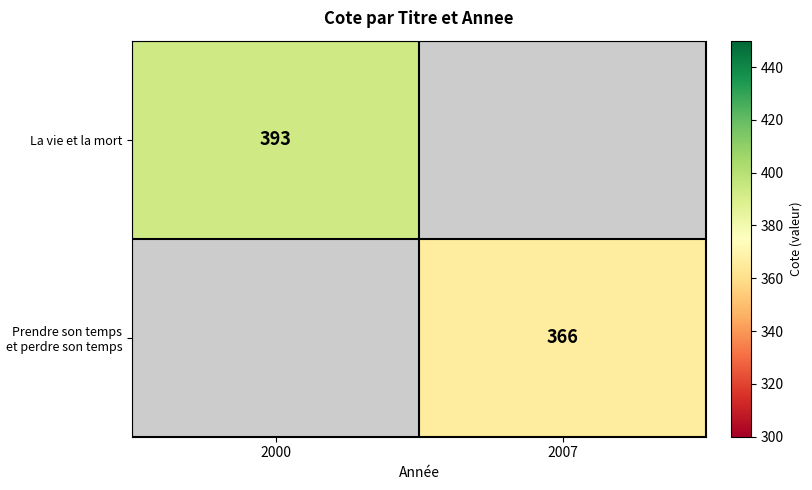

Is it true that La vie et la mort equals 393 at 2000?

True